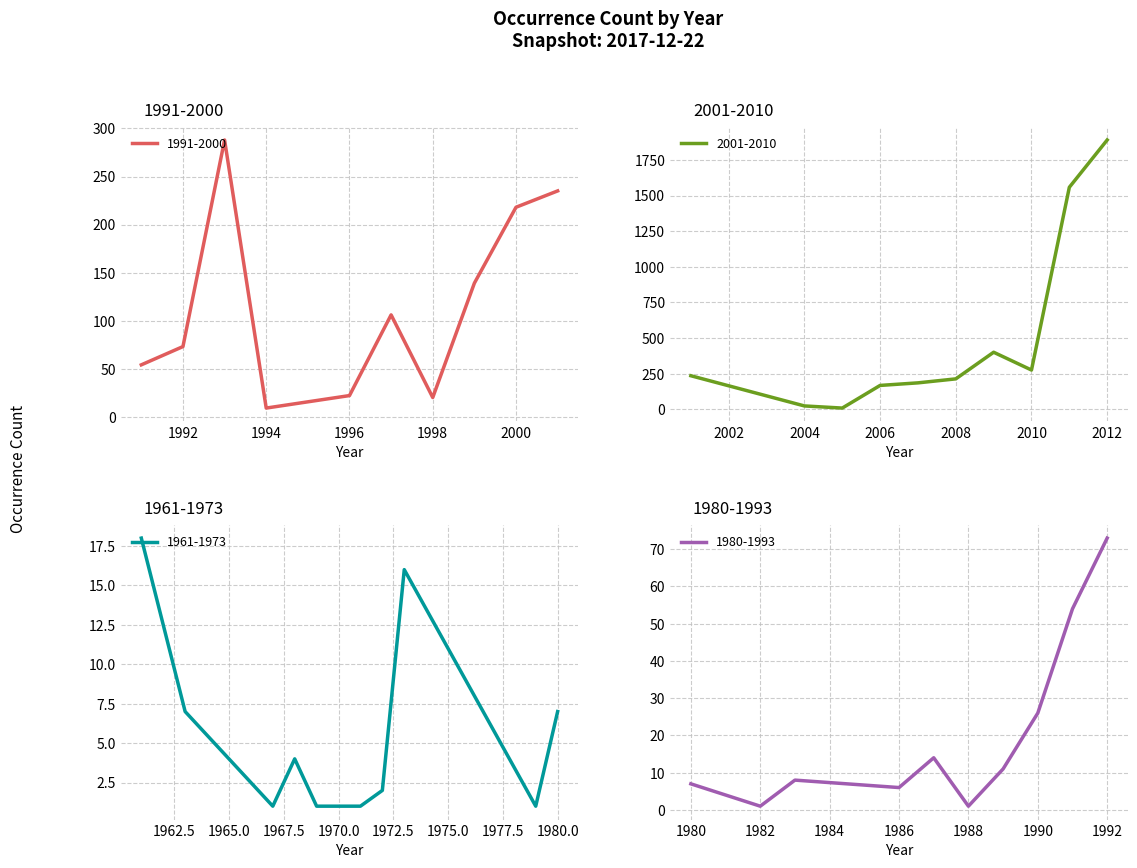

What is the smallest value displayed?

1